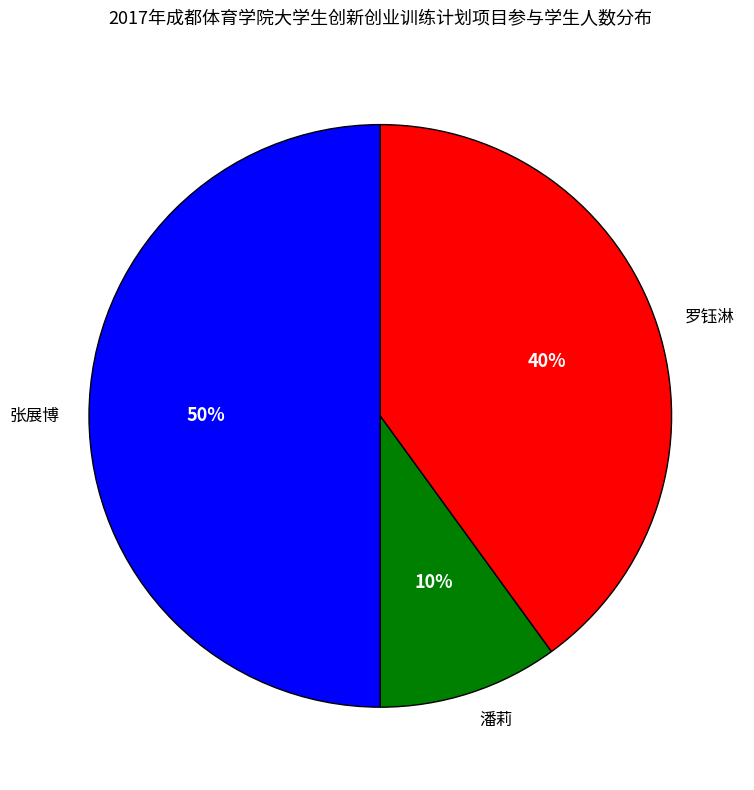

To the nearest percent, what is the difference between the largest and smallest slice percentages?

40%